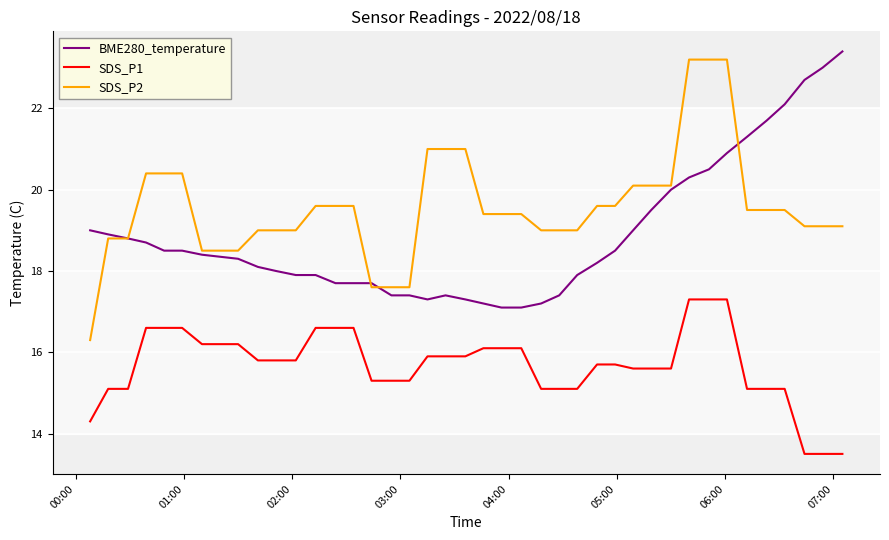

Rank the series by their average value, from highest to lowest.

SDS_P2, BME280_temperature, SDS_P1